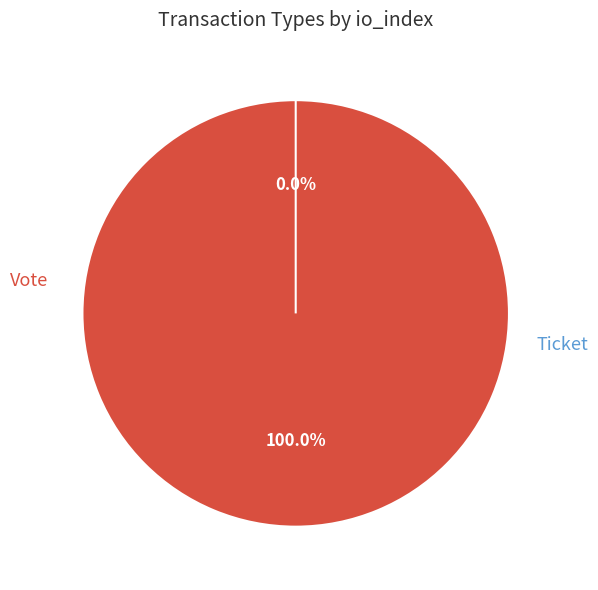

How many segments does this pie chart have?

2